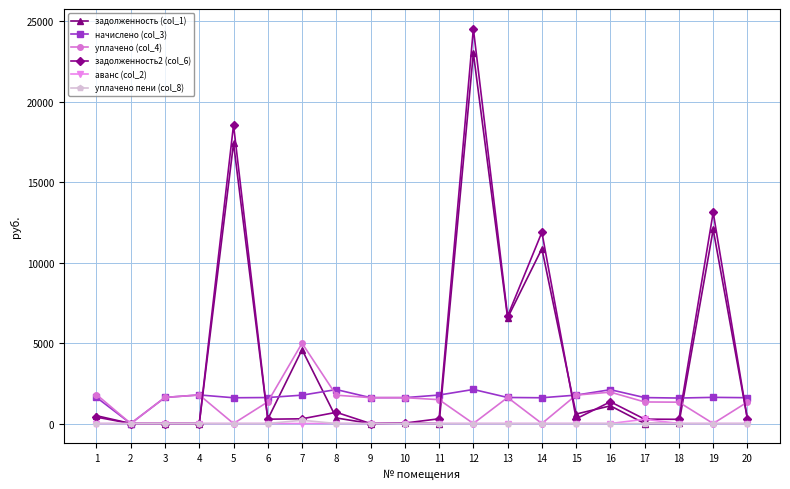

True or false: начислено (col_3) has more than 0 points higher than both neighbors.

True